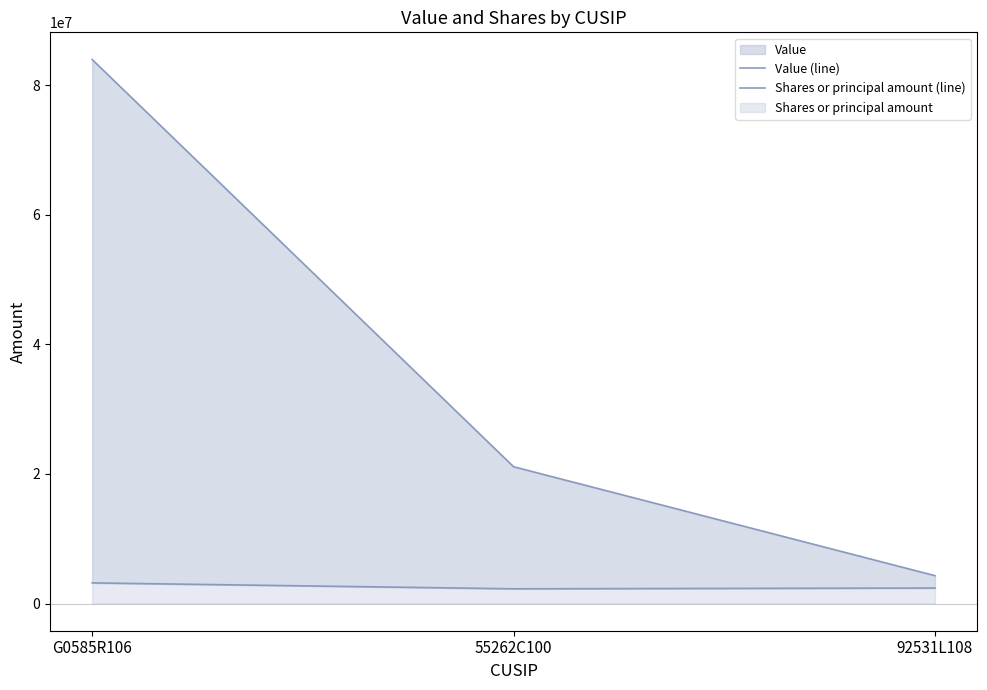

At which label does Value (line) first exceed 21111000?

G0585R106